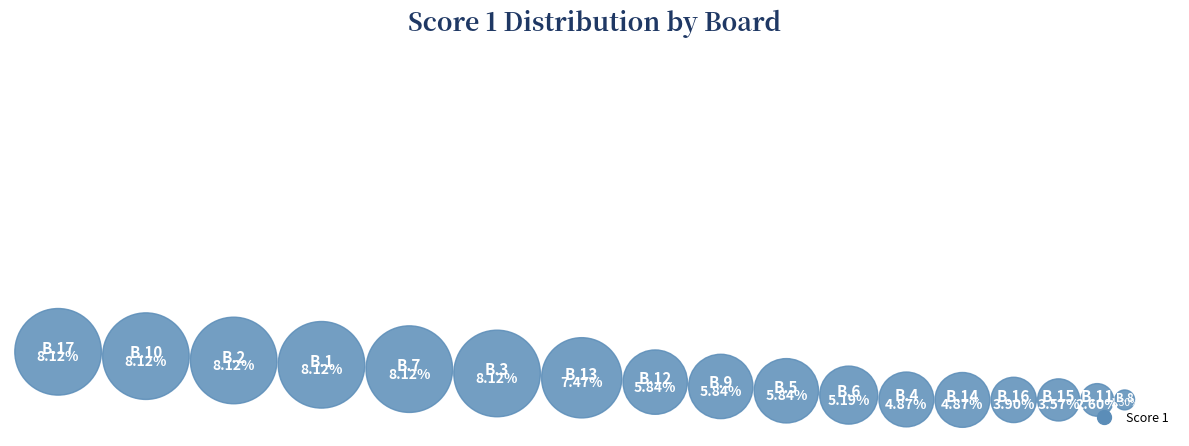

The Board 10 slice represents 1% of the pie. True or false?

False